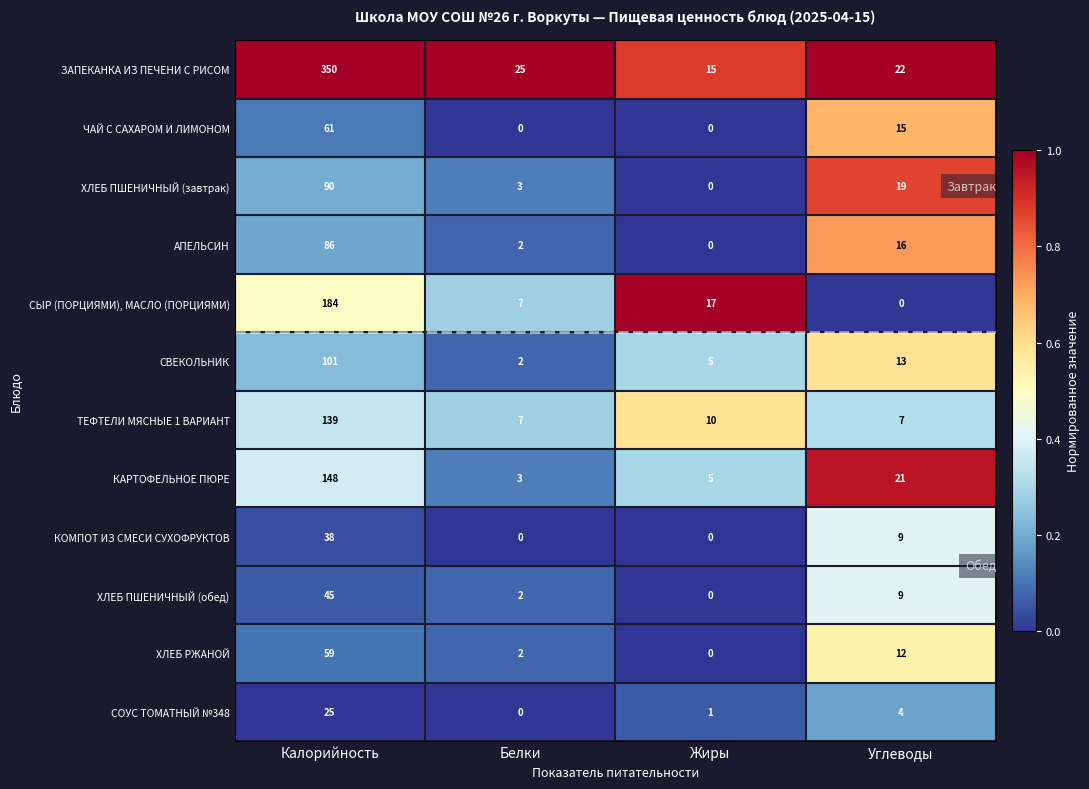

What is the difference between the second highest and second lowest values in the КАРТОФЕЛЬНОЕ ПЮРЕ series?

16